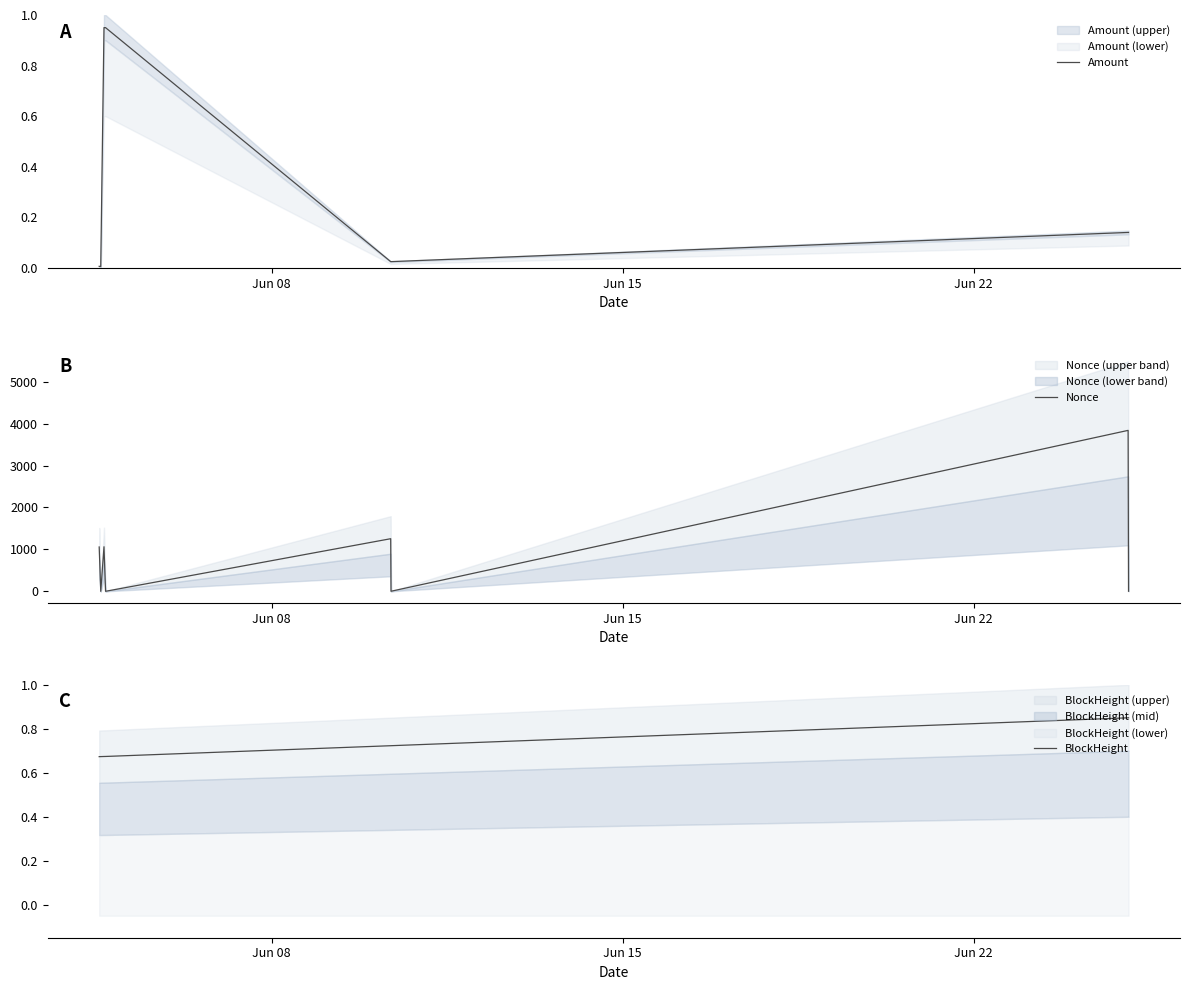

What is the value of the BlockHeight point at the 7th from the left?

0.8